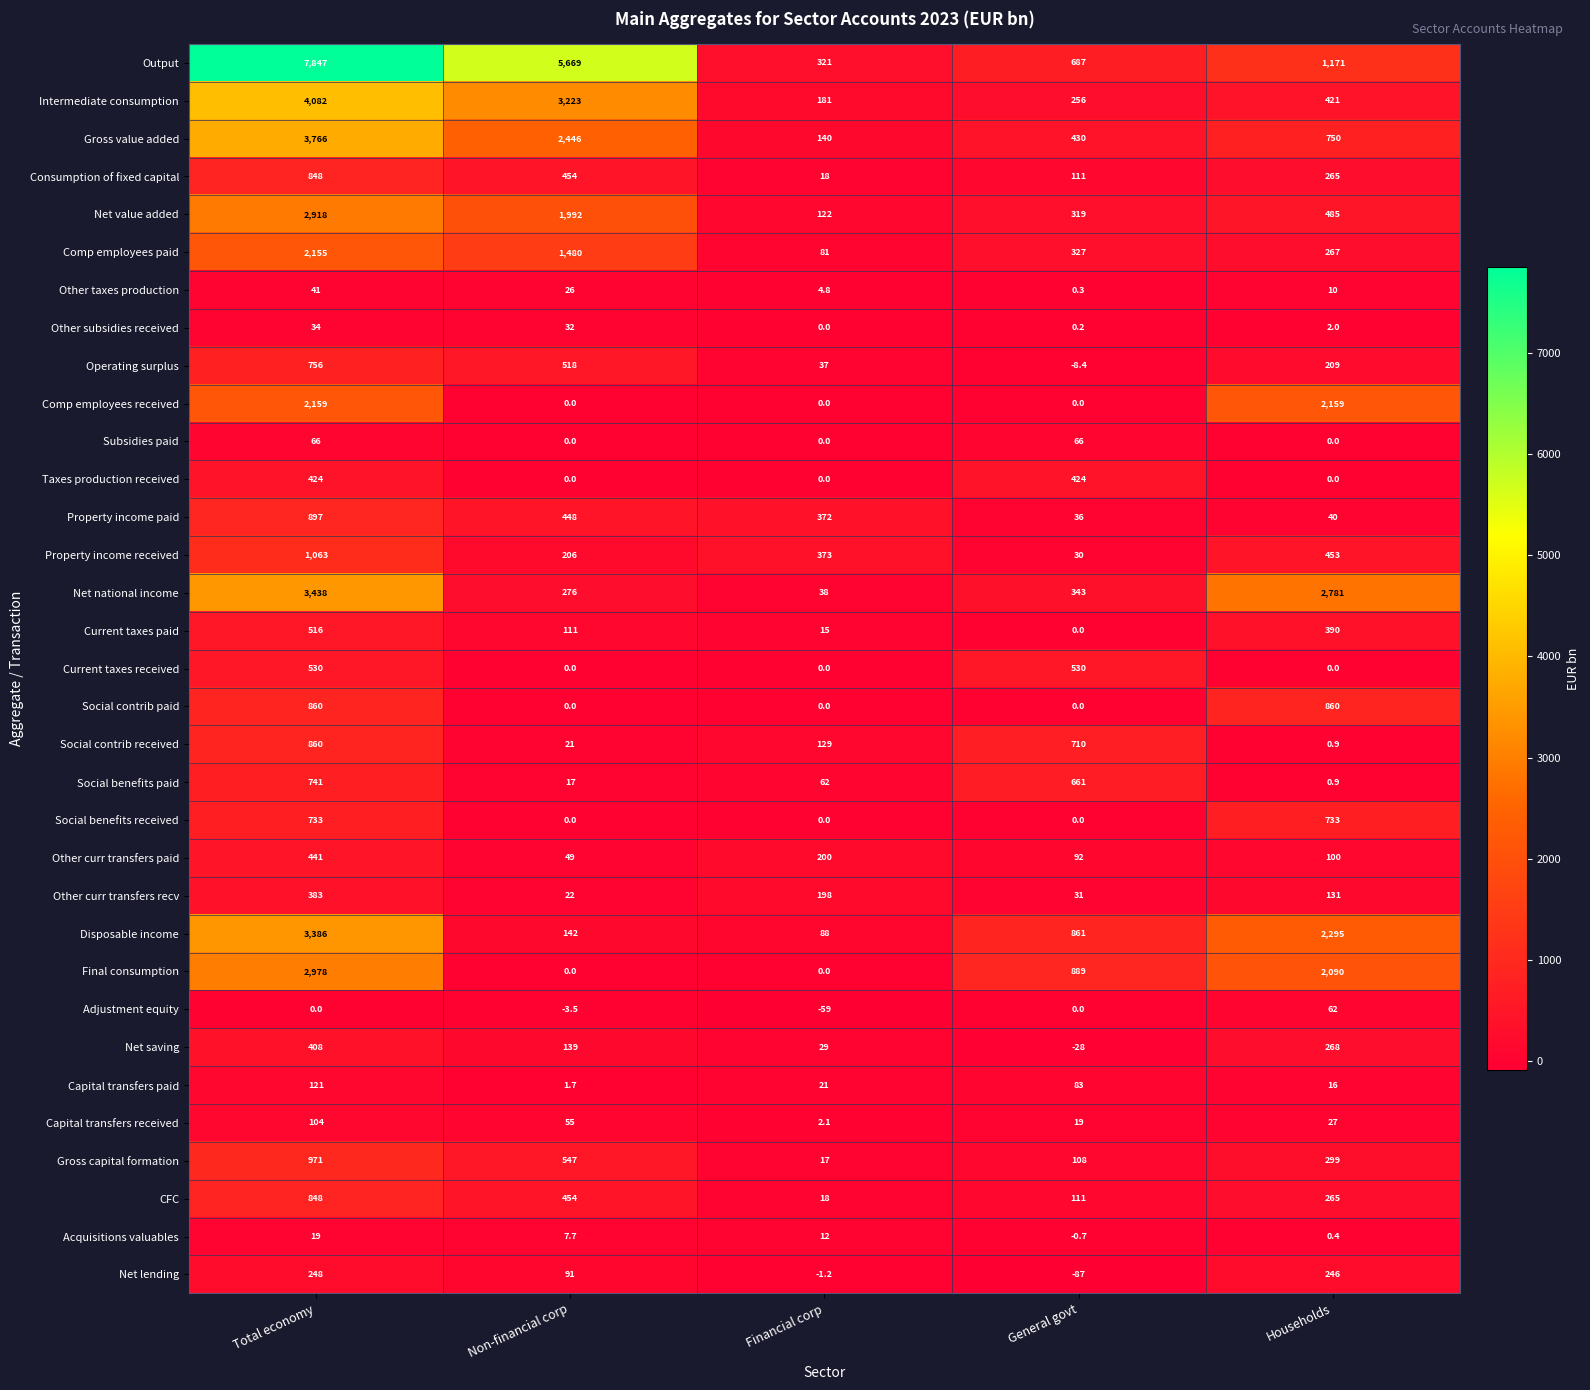

What is the smallest value displayed?

-87.0